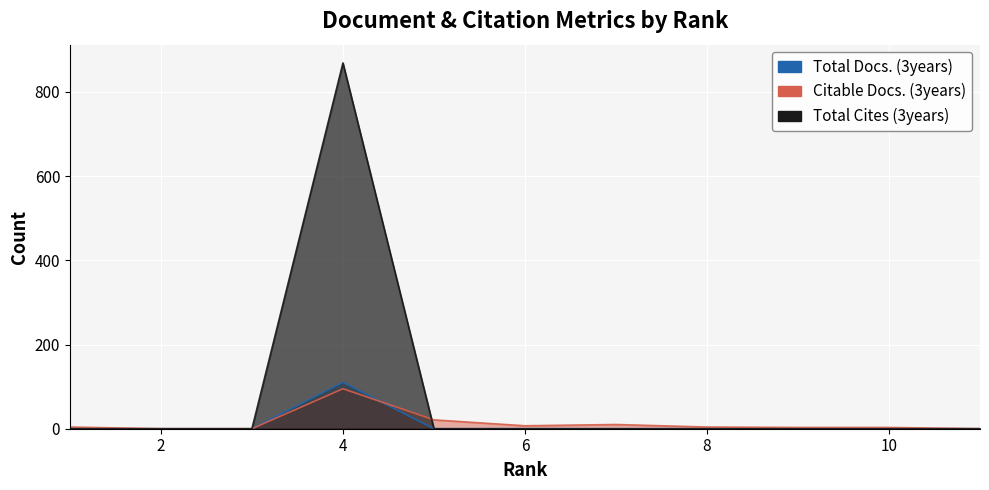

True or false: Total Cites (3years) and Citable Docs. (3years) intersect in this chart.

True